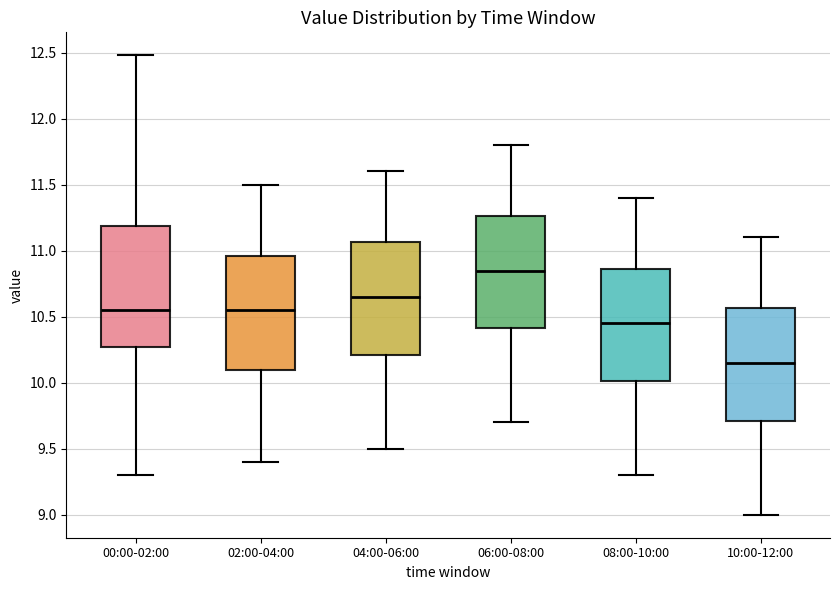

Which box has the highest median line?

06:00-08:00